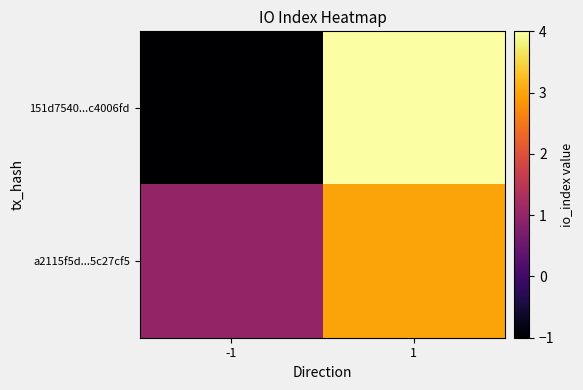

What is the minimum value shown in the chart?

-1